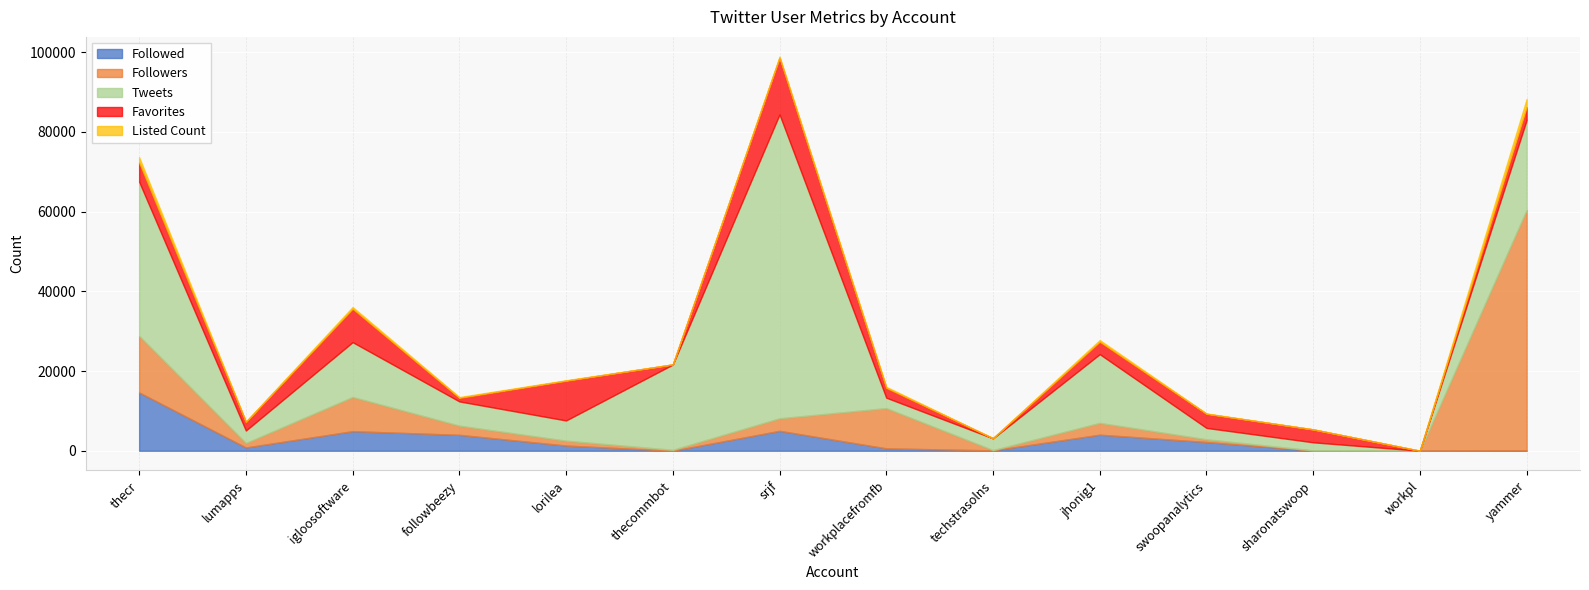

At which label does Followers first exceed 2291?

thecr